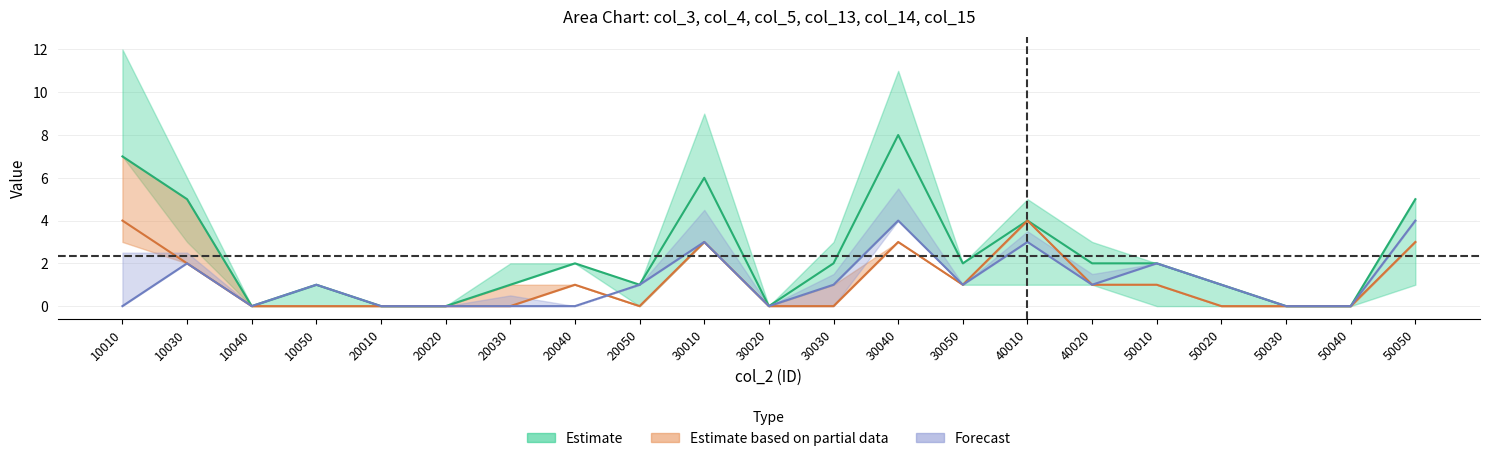

True or false: col_14 and col_3 intersect in this chart.

False